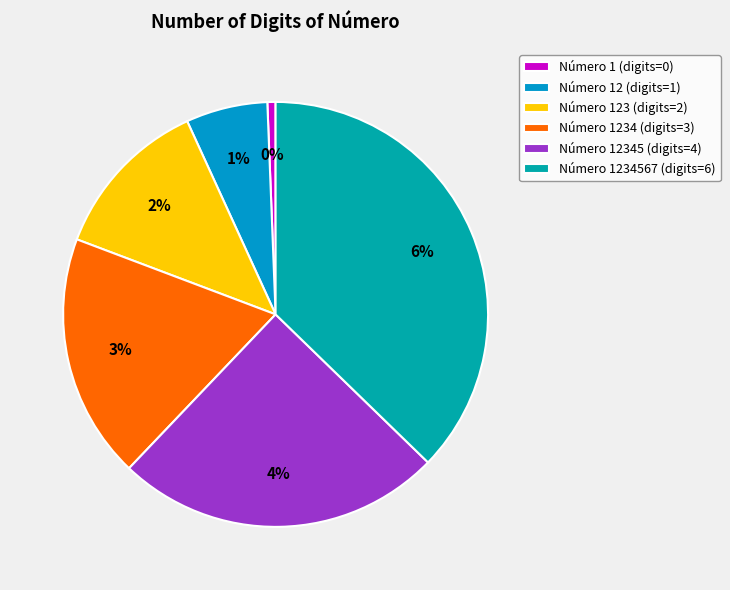

Is the sum of 1 and 12345 greater than half?

No